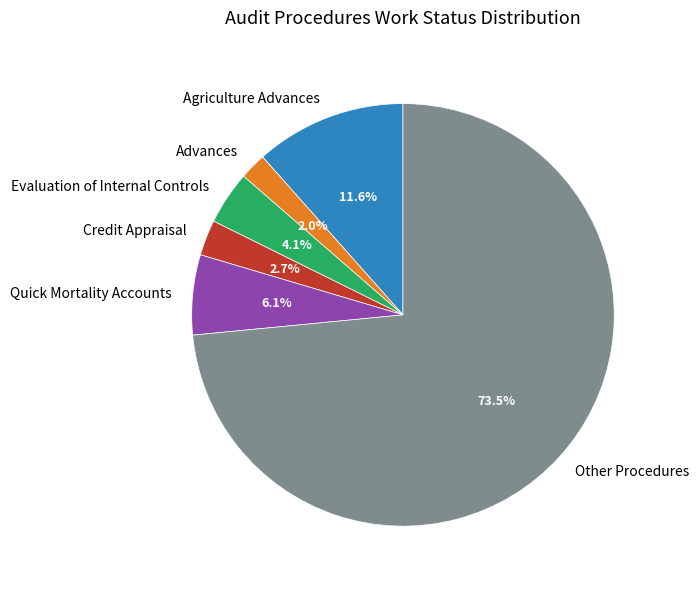

What is the ratio of the value at Quick Mortality Accounts to the value at Evaluation of Internal Controls?

1.5